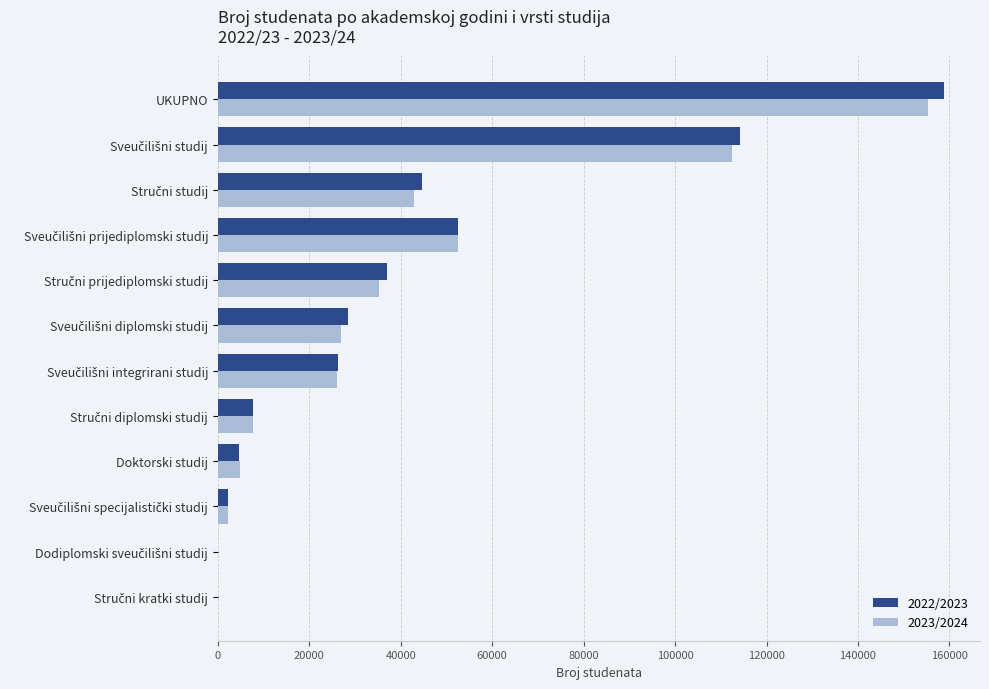

Count the number of categories in the chart.

12